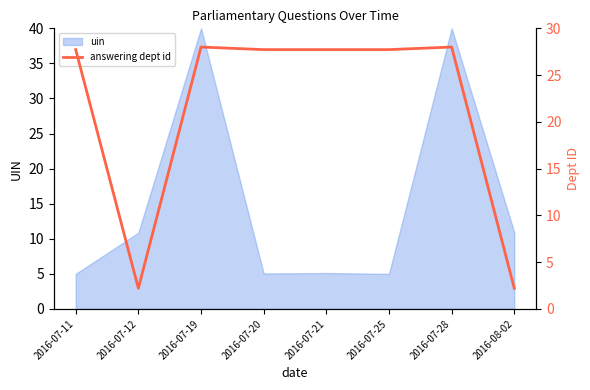

How many interior local peaks (higher than both neighbors) does the data have?

2